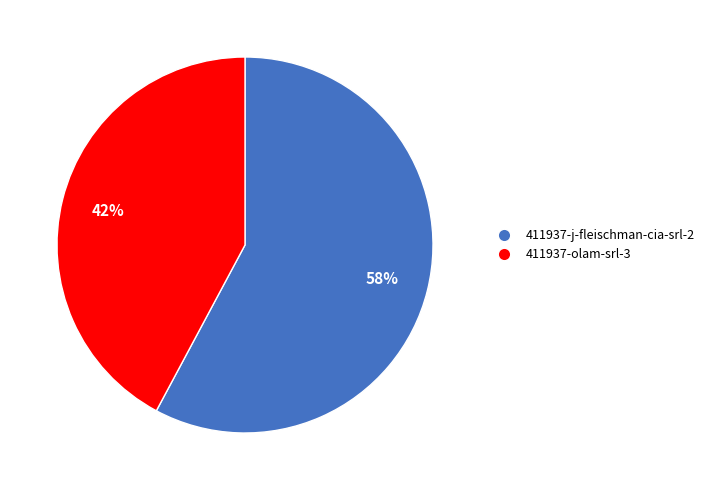

How many slices are in this pie chart?

2